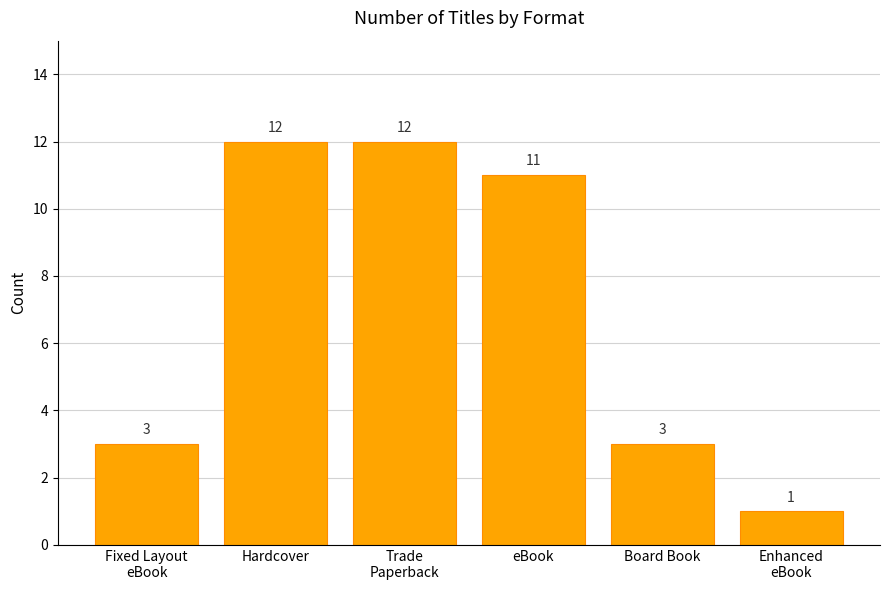

Which has a higher value, Fixed Layout
eBook or Hardcover?

Hardcover